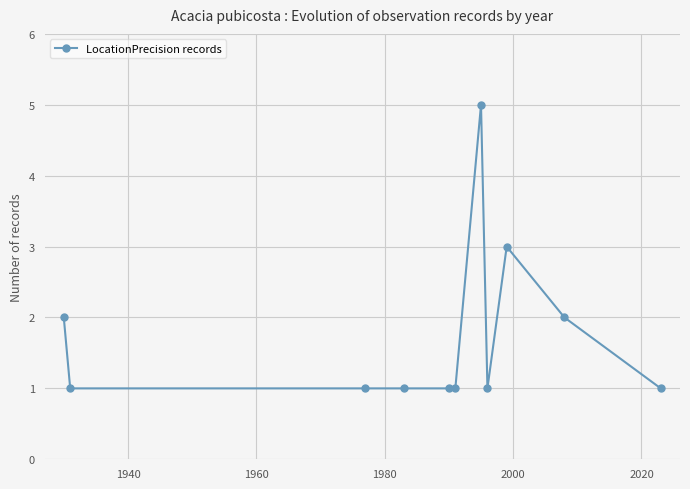

What is the maximum value shown in the chart?

5